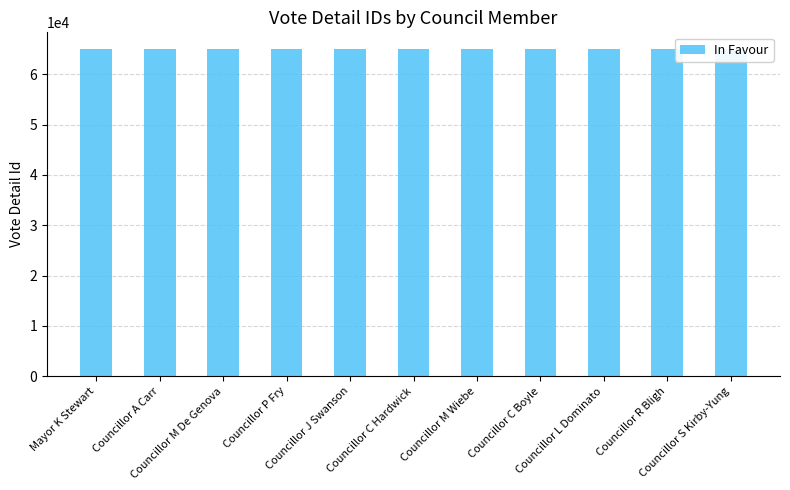

What is the change in value from Councillor A Carr to Councillor M Wiebe?

+5